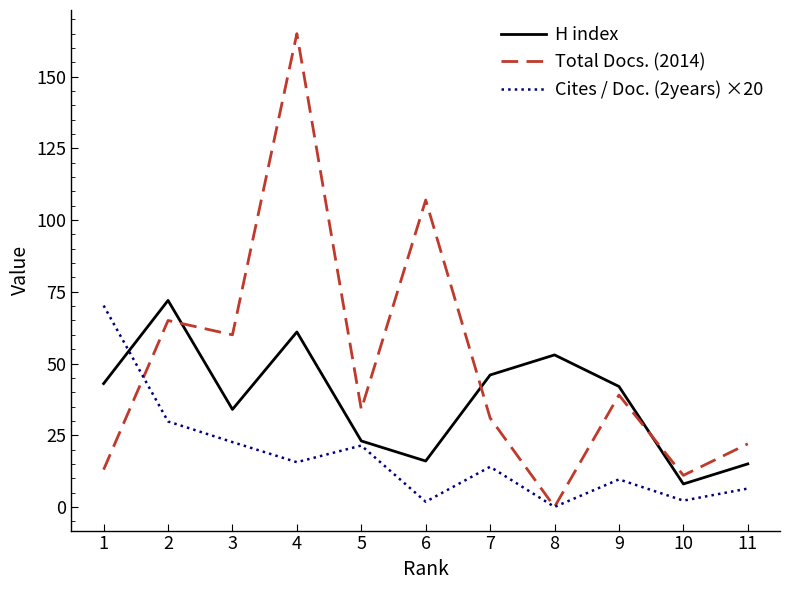

Is the value of Cites / Doc. (2years) ×20 at 4 greater than the value of Total Docs. (2014) at 8?

Yes